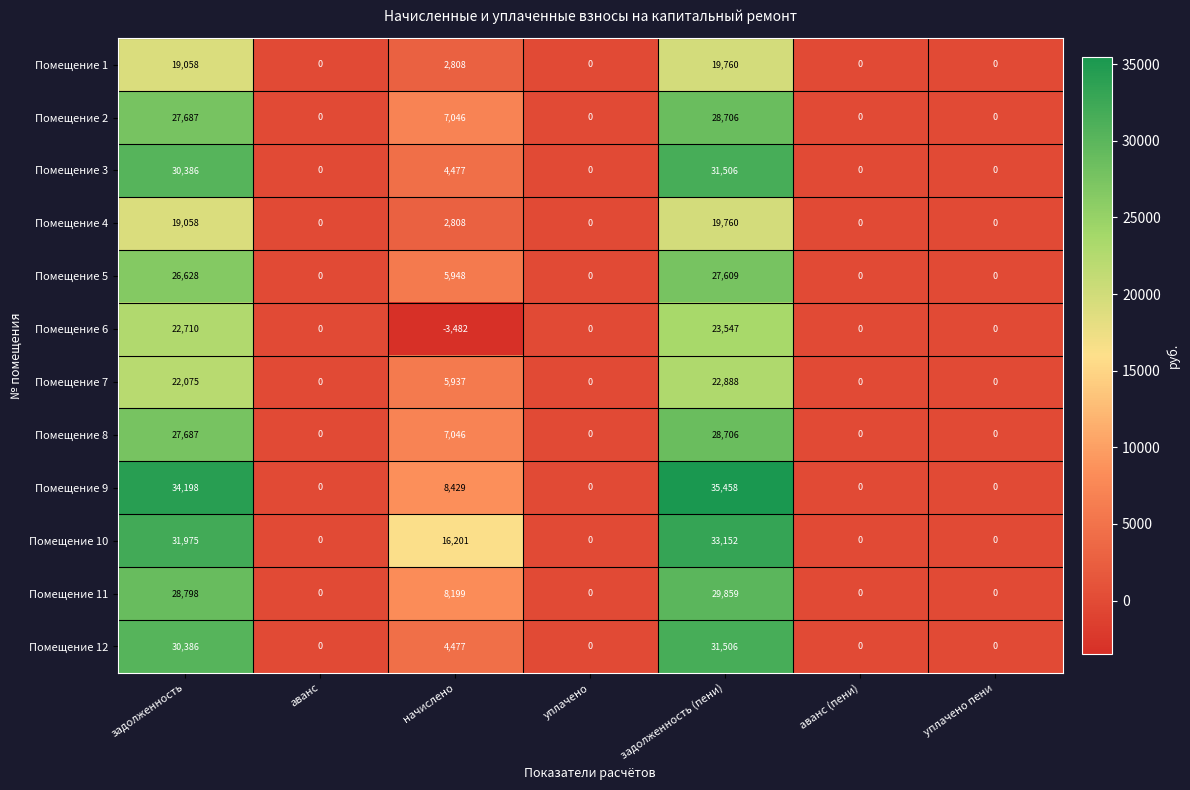

What is the smallest value displayed?

-3482